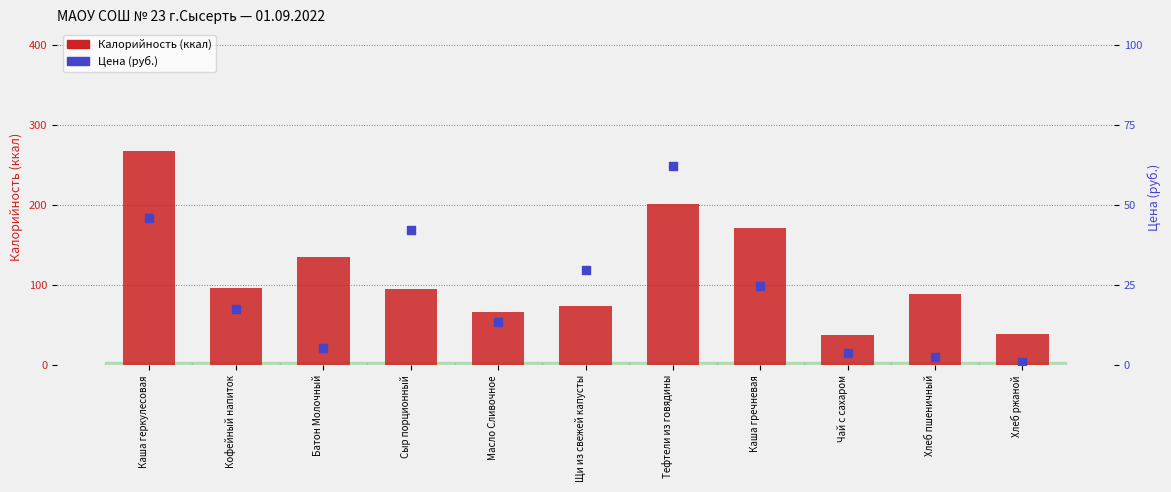

At how many categories does at least one series exceed 44?

9